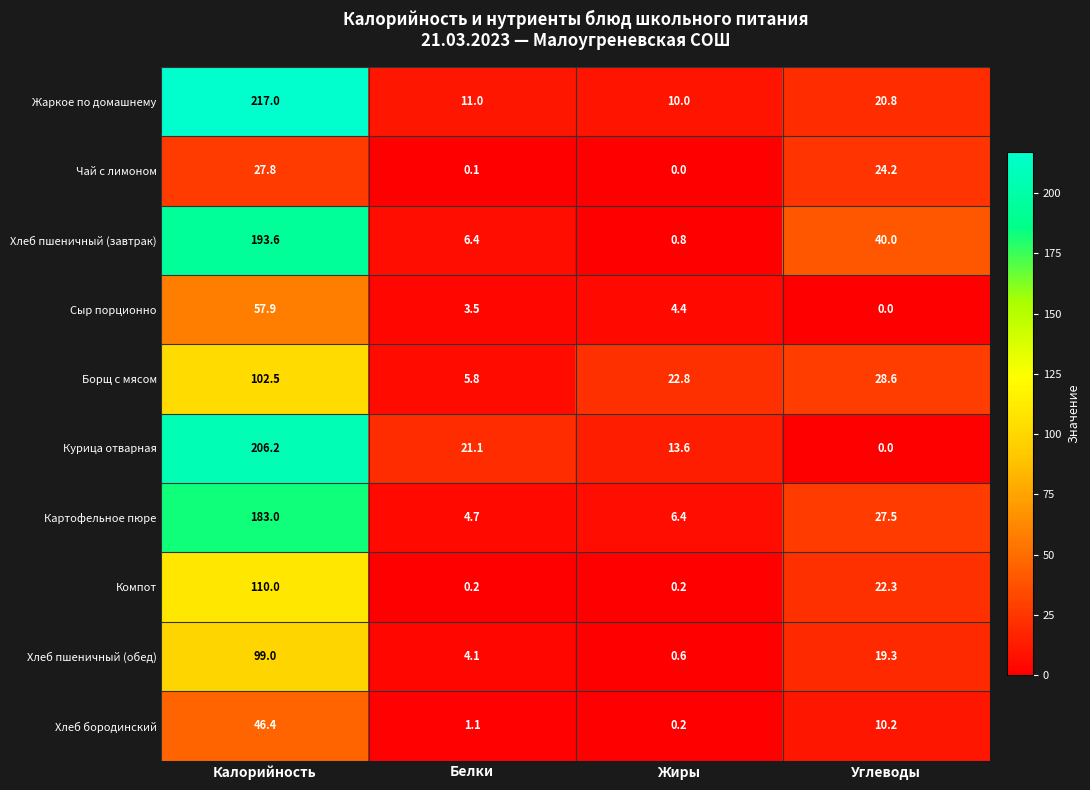

What is the minimum value for Борщ с мясом?

5.8